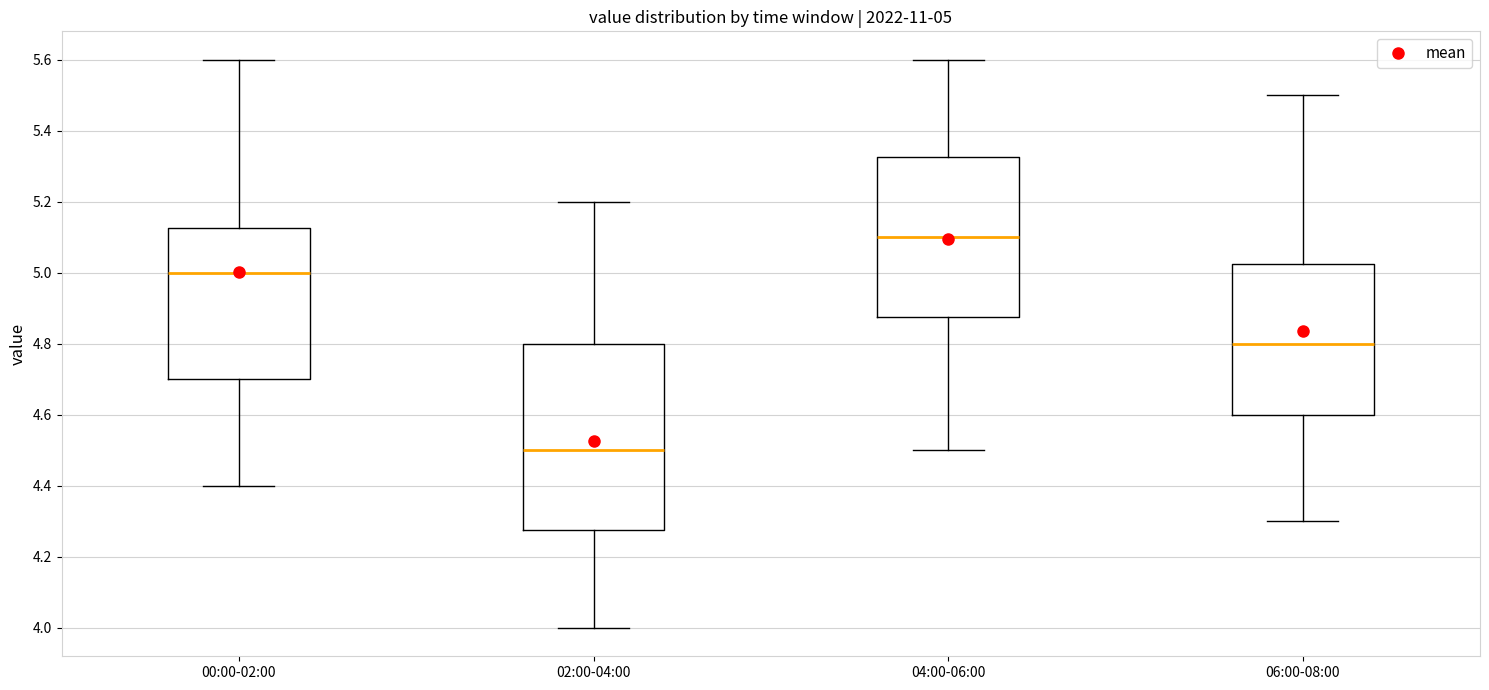

Which box is the tallest, from its lower edge to its upper edge?

02:00-04:00